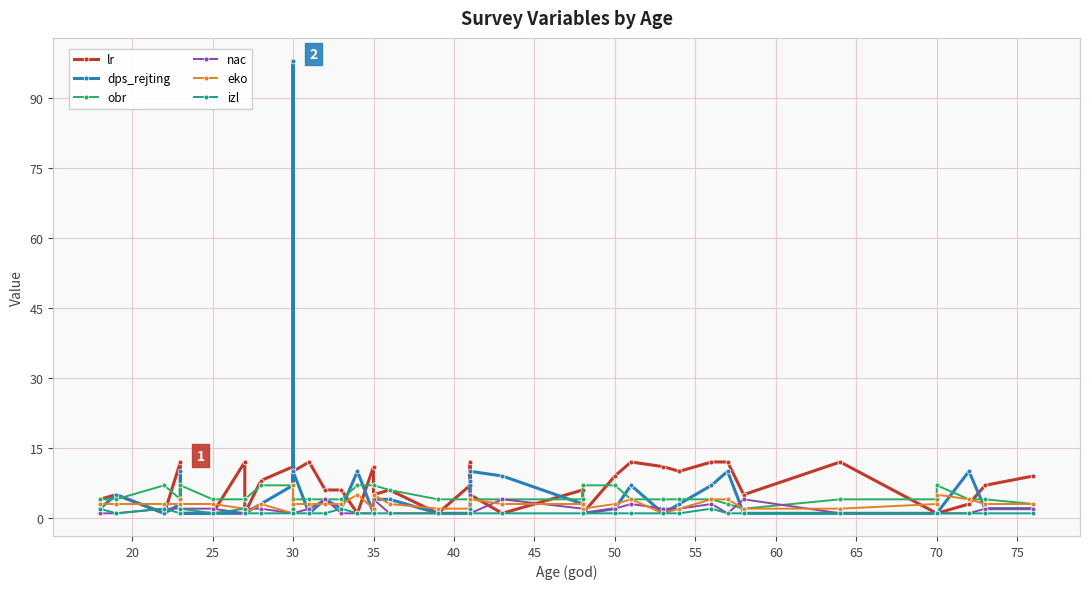

What is the average value of the nac series?

2